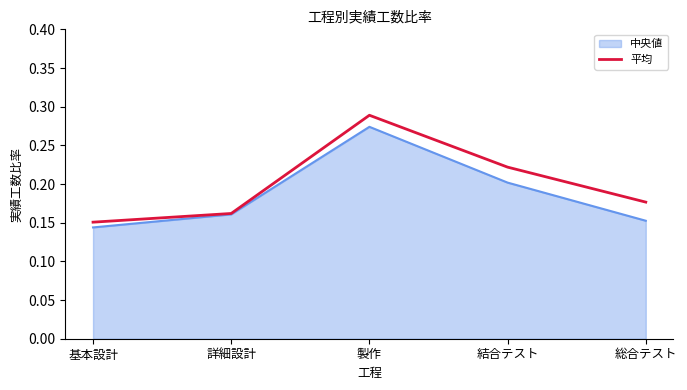

Is it true that 平均 equals 0.3 at 詳細設計?

False